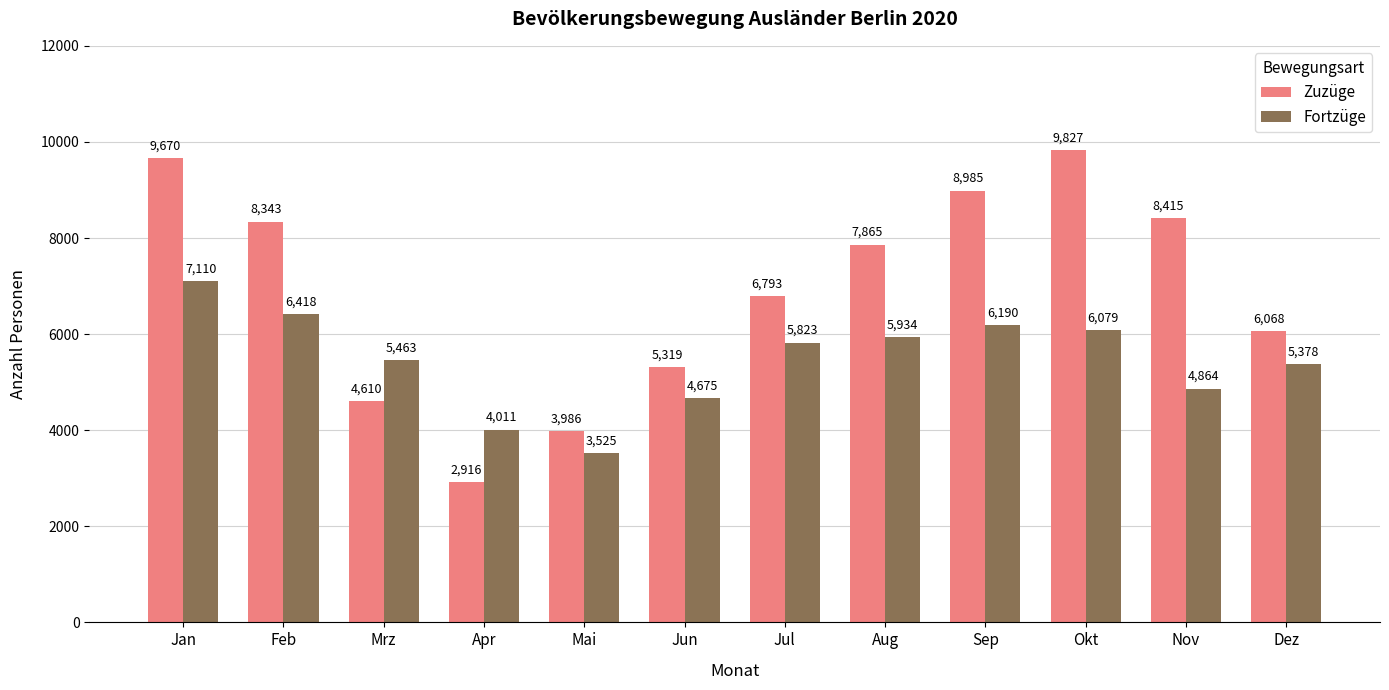

How many distinct data groups are displayed?

2